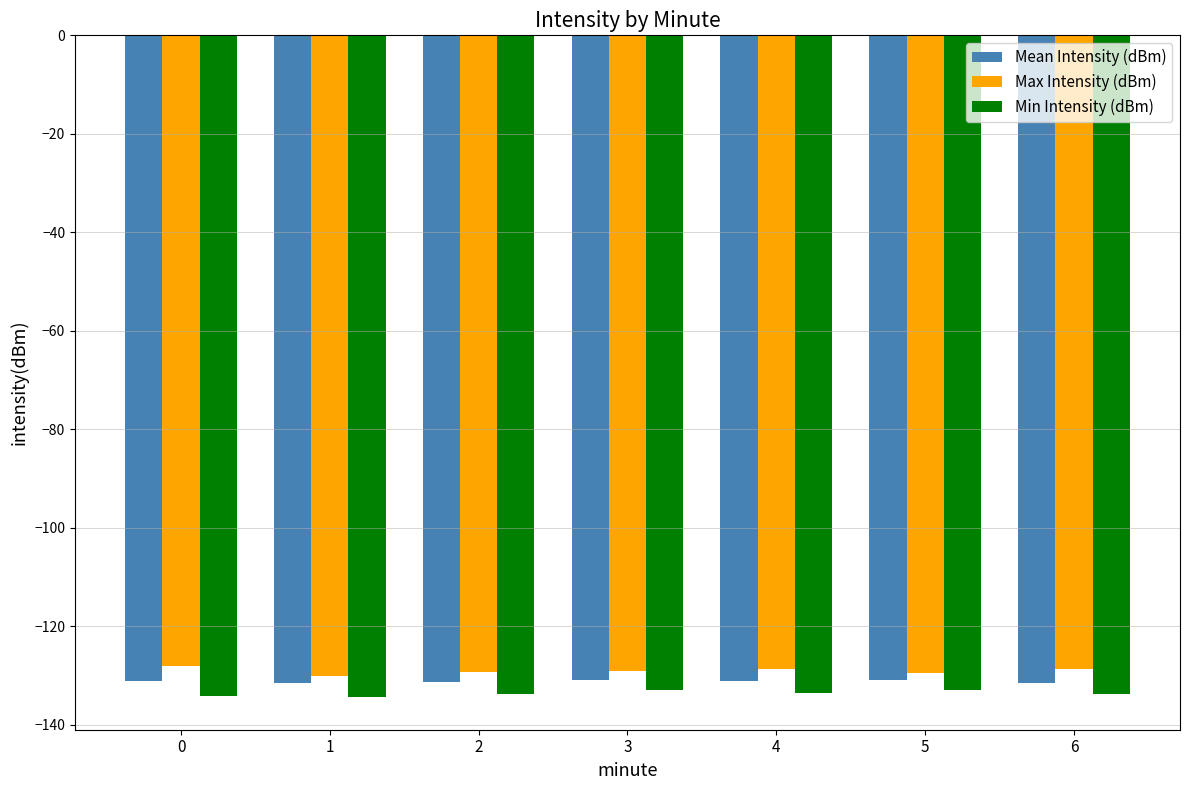

True or false: Max Intensity (dBm) has a value of -78.6 at 4.

False